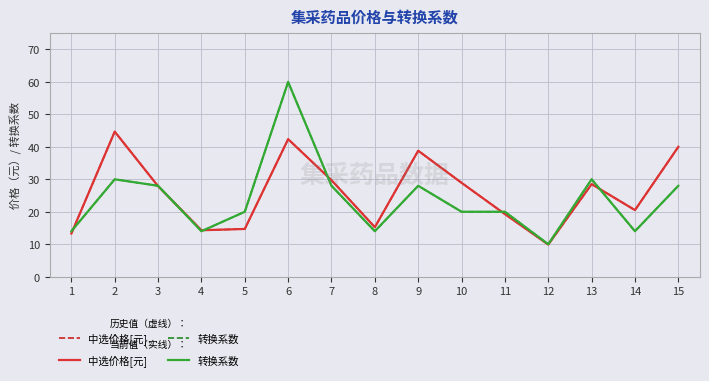

Does the chart have visible grid lines?

Yes